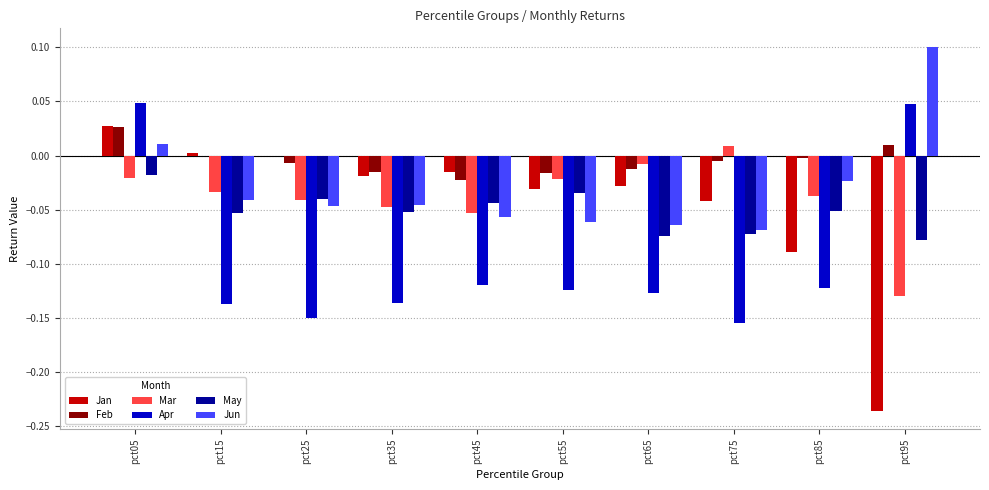

What is the sum of all Jun values?

-0.3